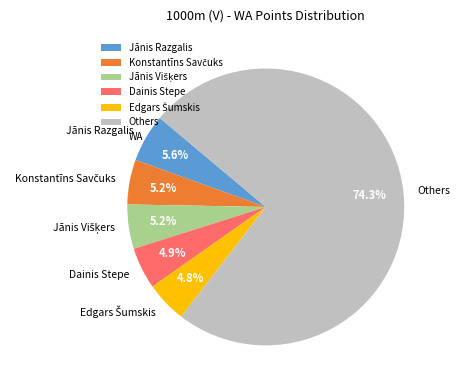

Do Others and Jānis Razgalis together represent more than half of the pie?

Yes